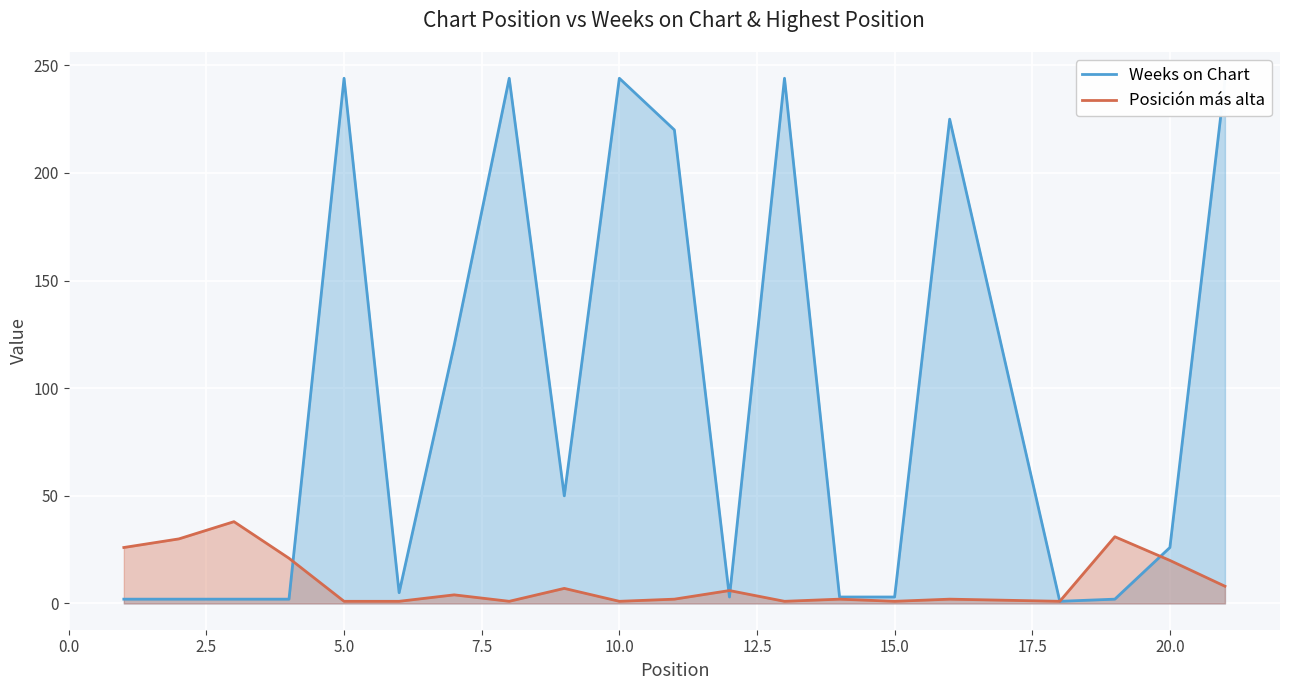

What is the highest value of the Posición más alta series?

38